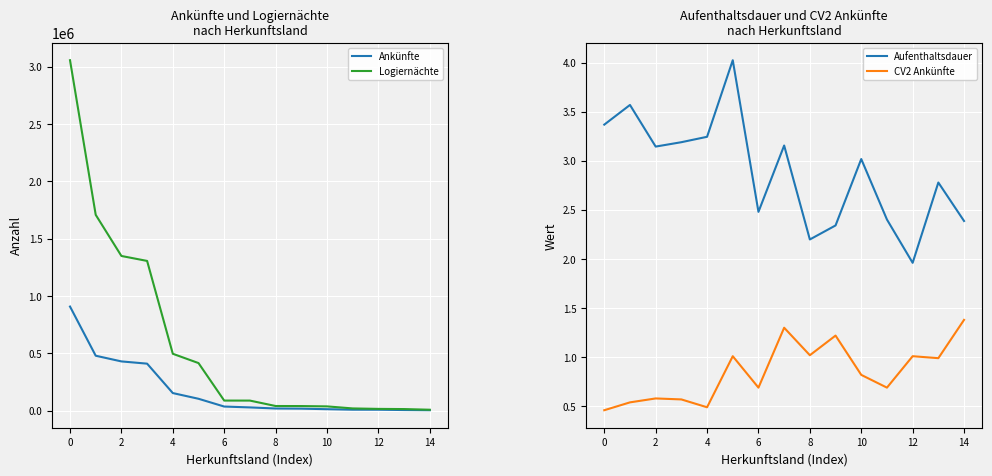

What is the maximum value for Ankünfte?

907491